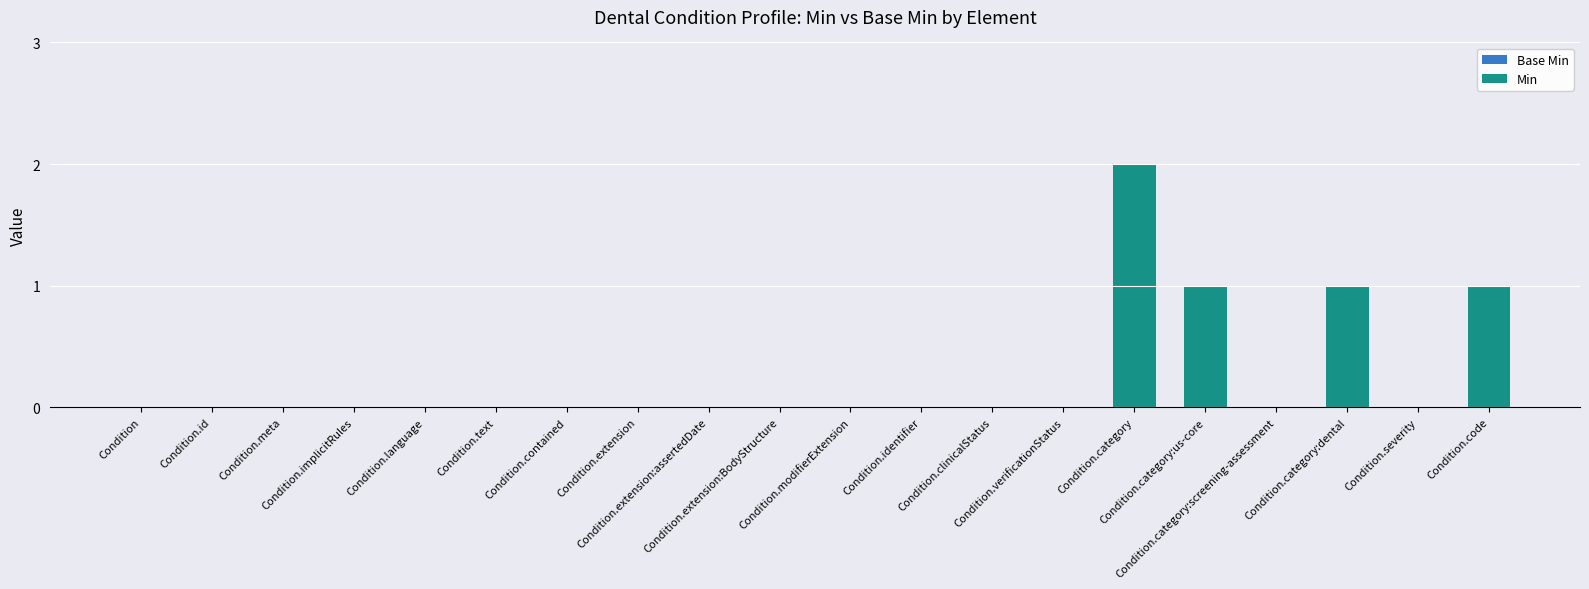

Are the bars horizontal?

No